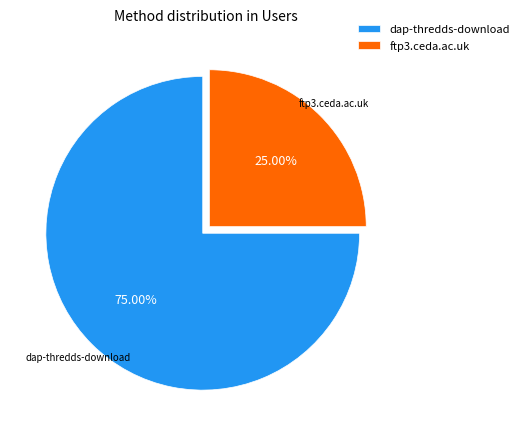

The ftp3.ceda.ac.uk slice represents 25% of the pie. True or false?

True